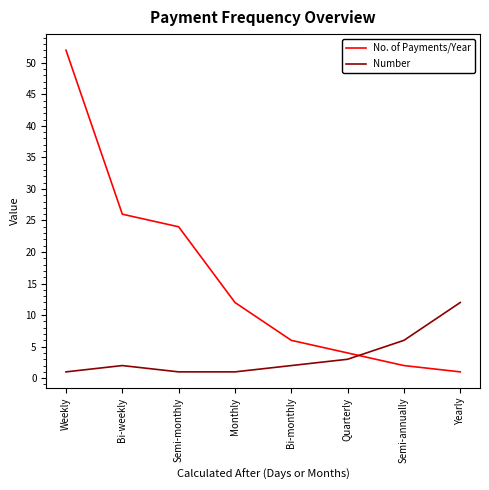

Reading left to right, extract all data points from this chart.

No. of Payments/Year: Weekly=52	Bi-weekly=26	Semi-monthly=24	Monthly=12	Bi-monthly=6	Quarterly=4	Semi-annually=2	Yearly=1
Number: Weekly=1	Bi-weekly=2	Semi-monthly=1	Monthly=1	Bi-monthly=2	Quarterly=3	Semi-annually=6	Yearly=12